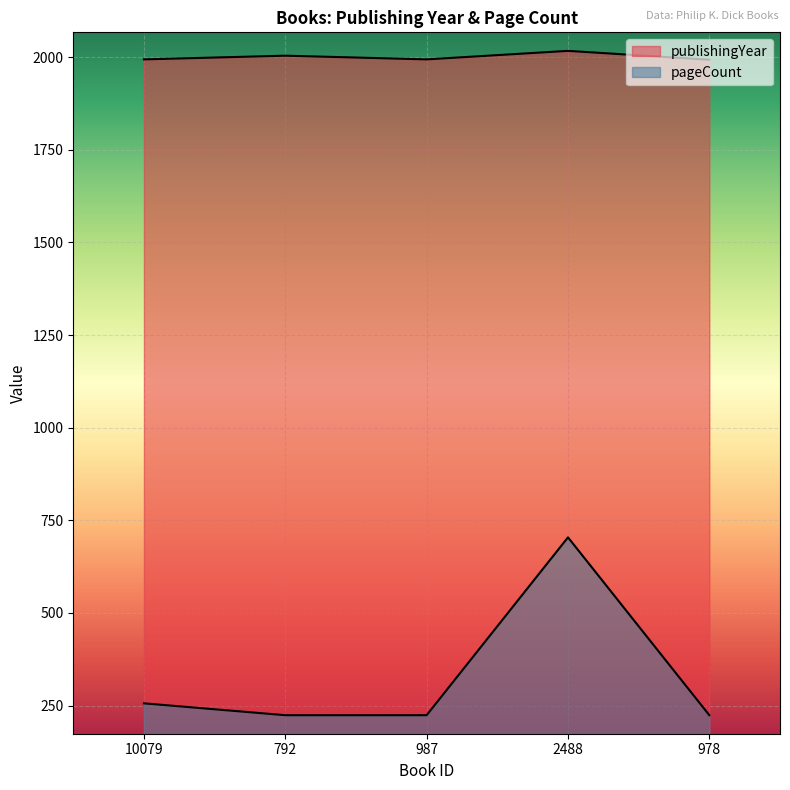

At which category does the chart reach its minimum across all series?

792